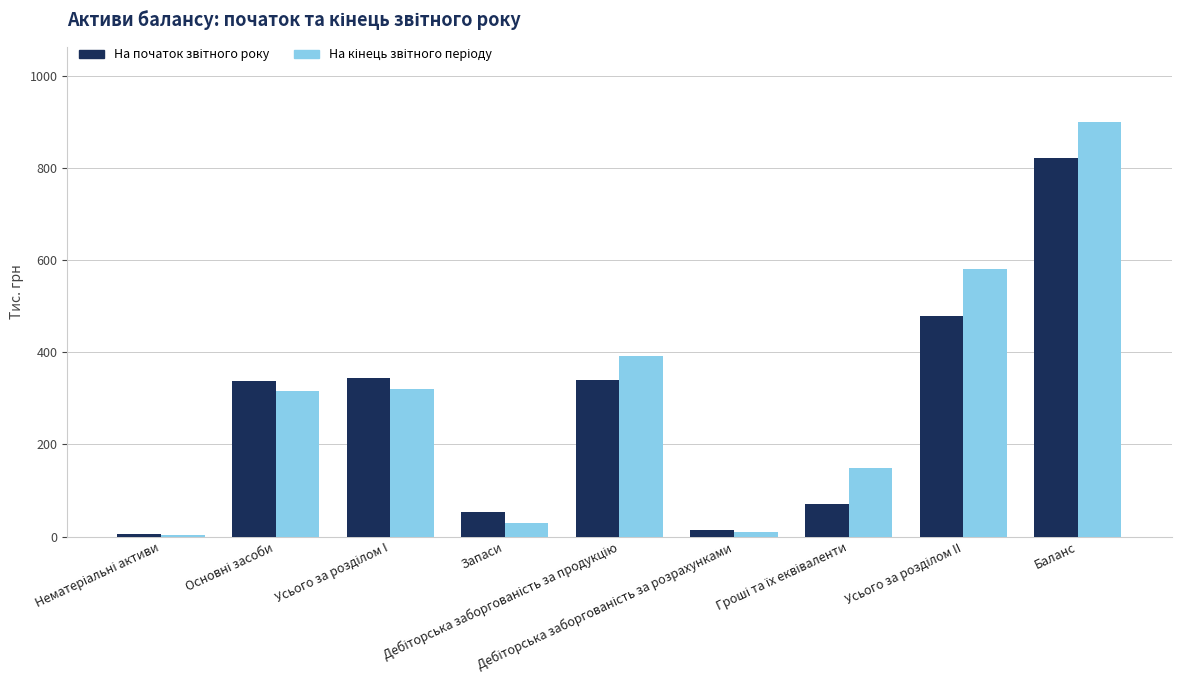

What is the maximum value shown in the chart?

900.4